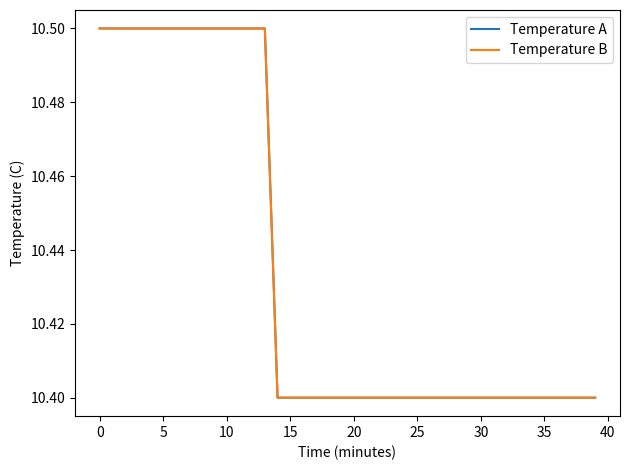

Is this an area chart (filled region under the line)?

No